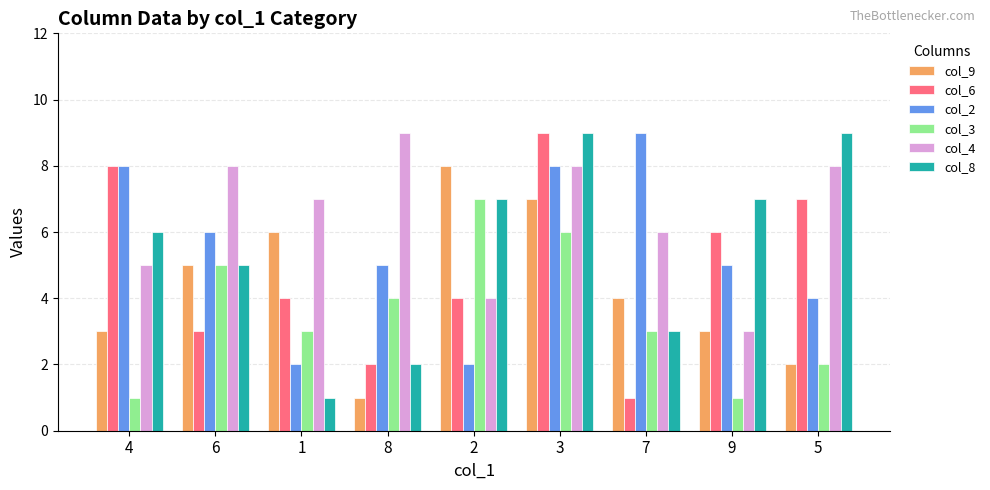

Is the value of col_2 at 1 greater than the value of col_3 at 8?

No